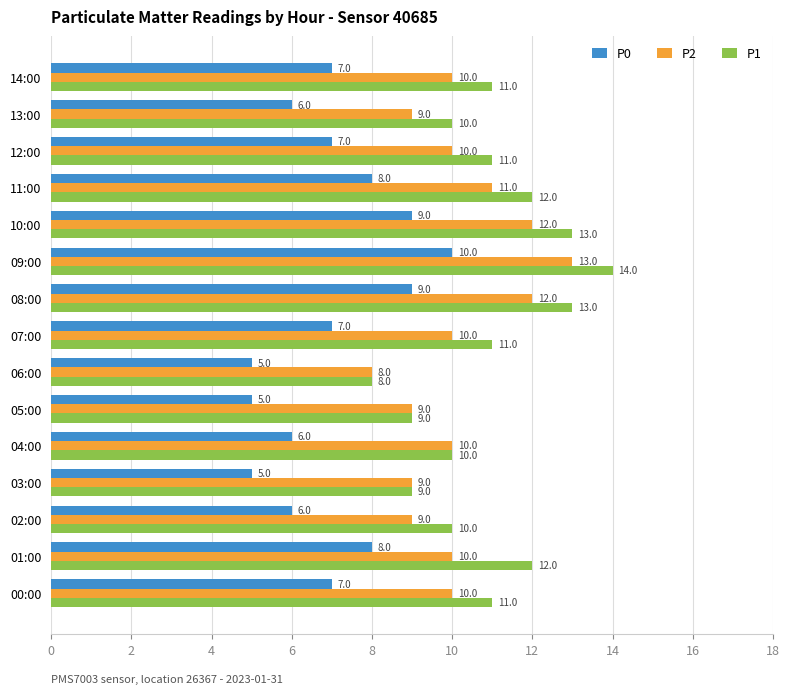

What is the greatest value displayed?

14